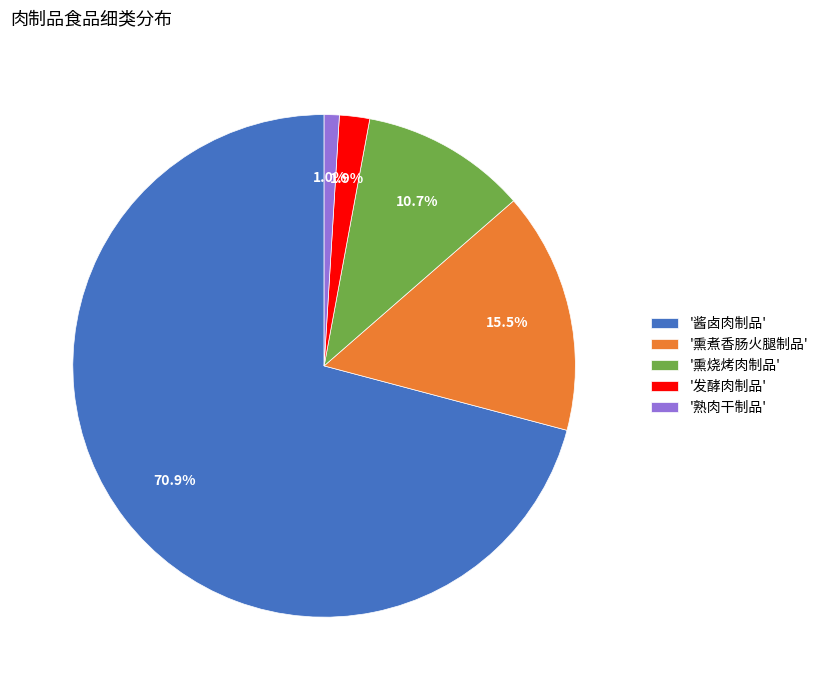

Is '酱卤肉制品' the majority of the pie?

Yes